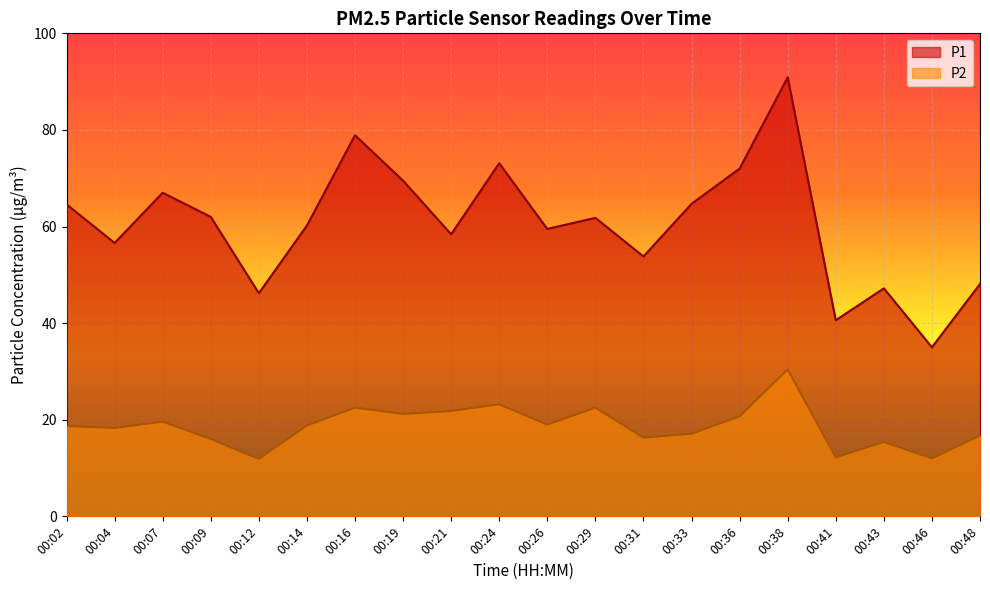

Reading left to right, what are all the values shown in this chart?

P1: 64.6	56.6	67.0	62.0	46.2	60.2	78.9	69.5	58.4	73.1	59.5	61.8	53.8	64.7	72.0	90.9	40.6	47.2	35.0	48.1
P2: 18.7	18.3	19.6	16.0	11.9	18.8	22.5	21.2	21.8	23.2	19.0	22.5	16.3	17.1	20.7	30.4	12.2	15.4	12.0	16.7